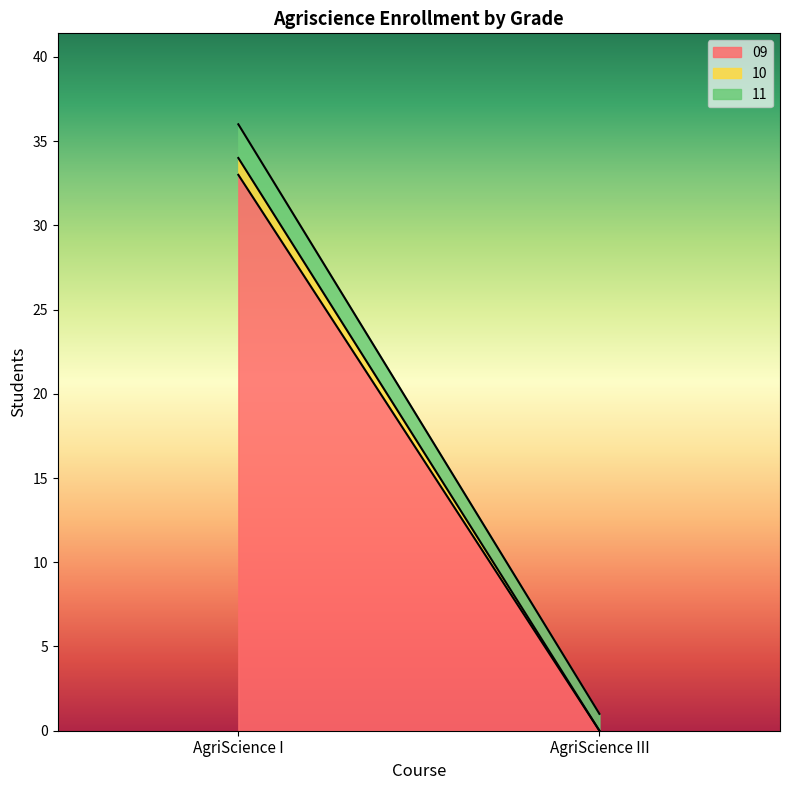

Where is 10 nearest to the value 0?

AgriScience III